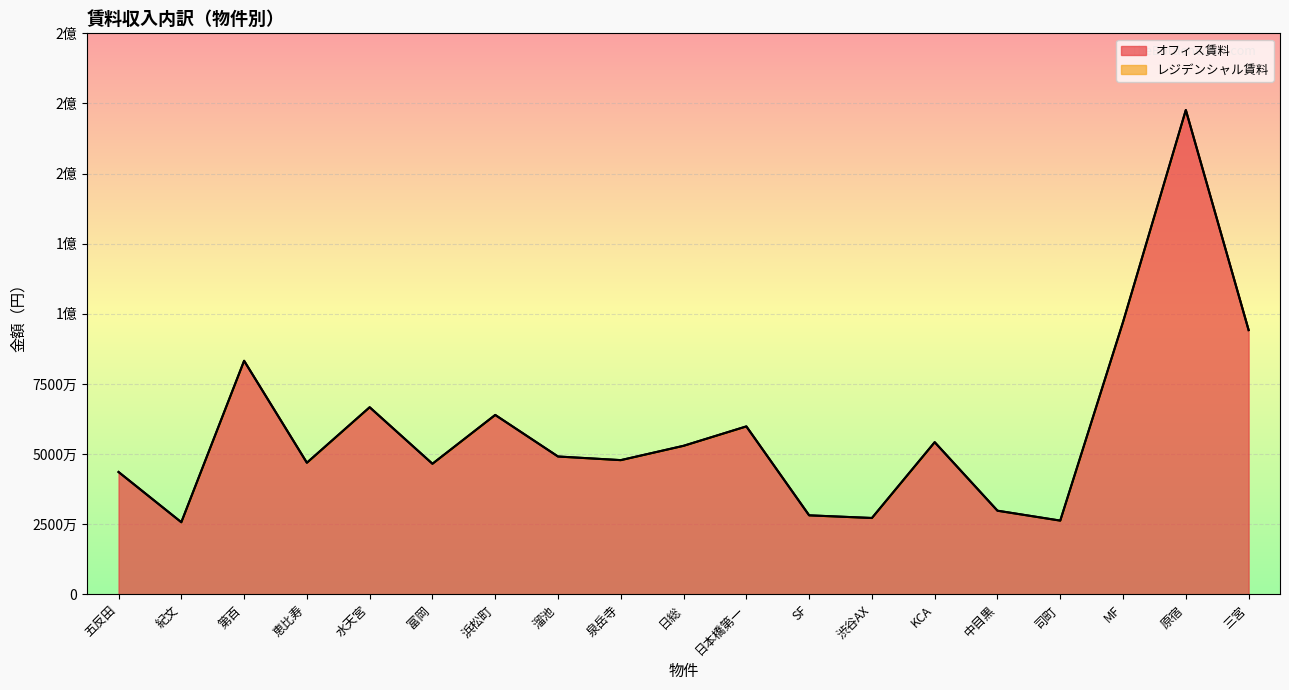

True or false: the data shows 46550062 at 富岡.

True